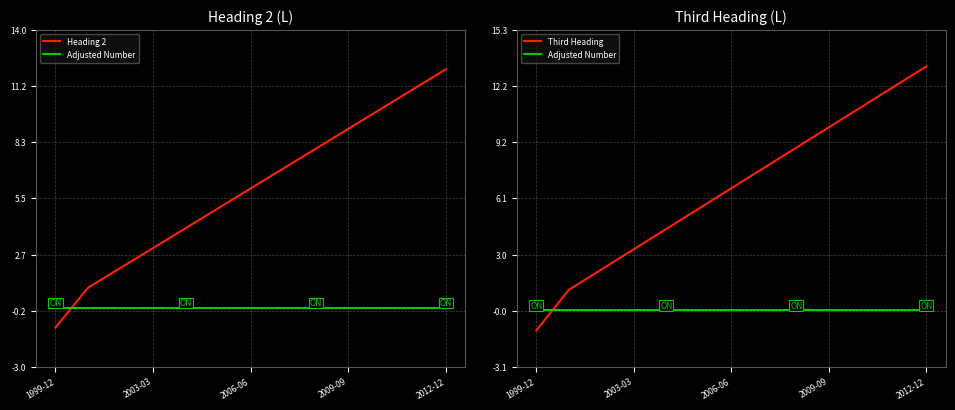

What is the spread (max minus min) of values at 2009-09?

10.0